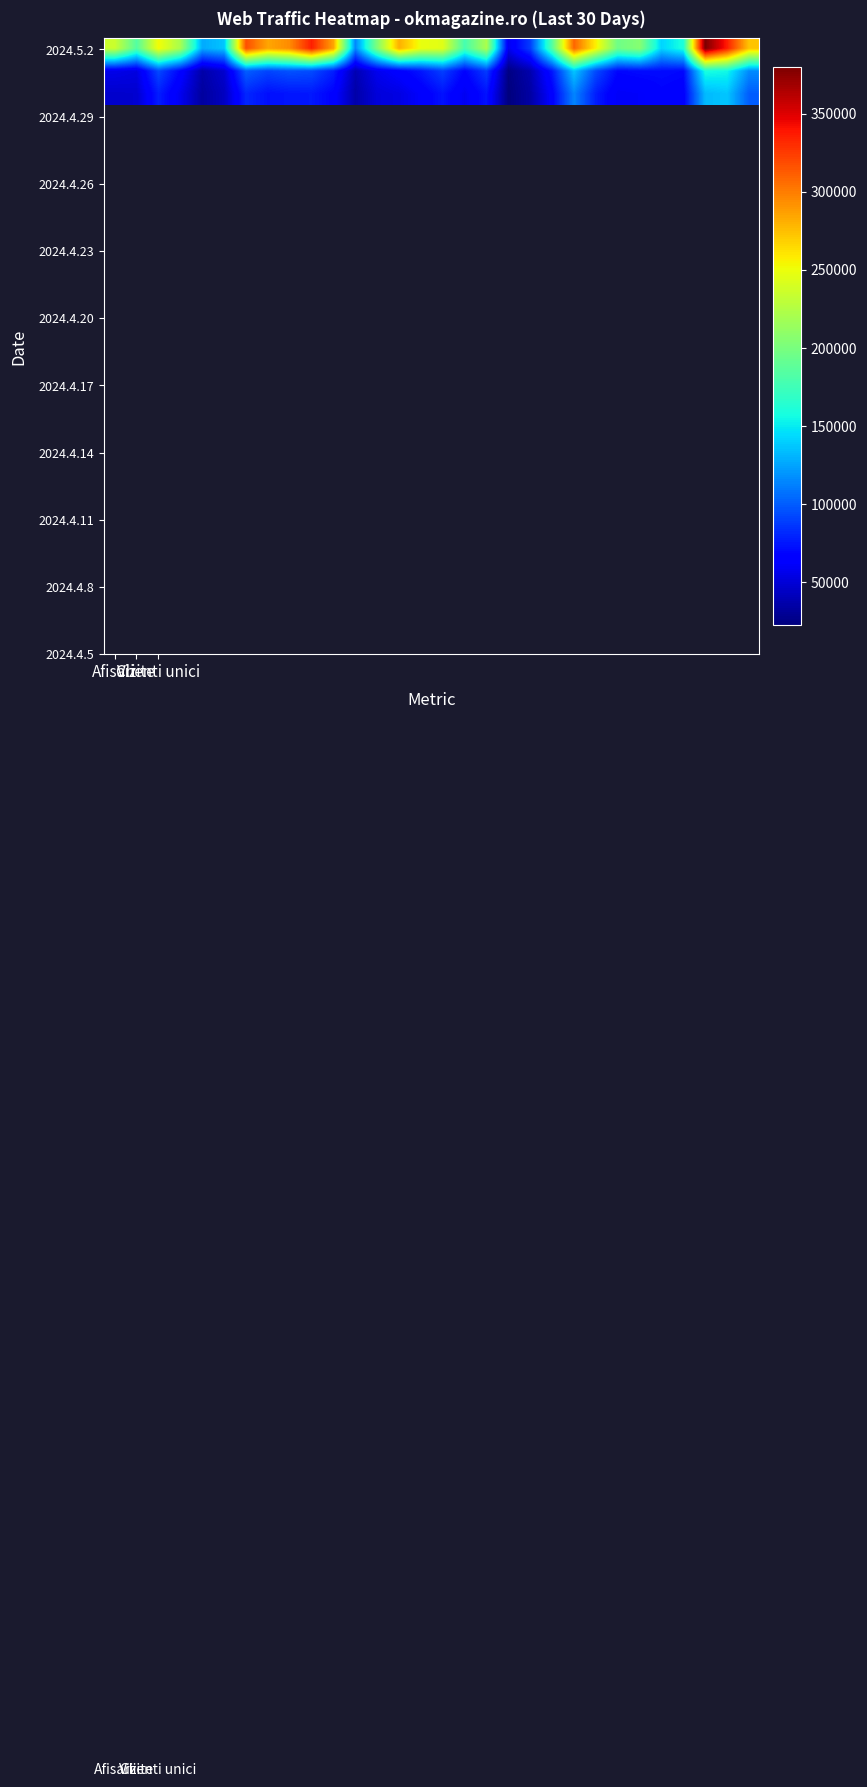

How many data points does each series have?

30